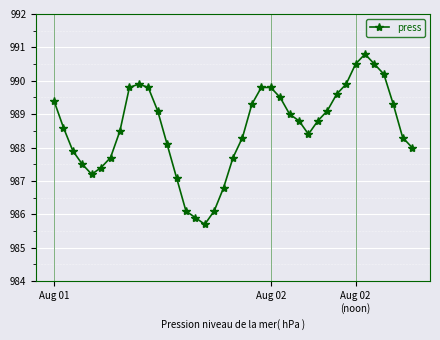

What is the minimum value shown in the chart?

985.7